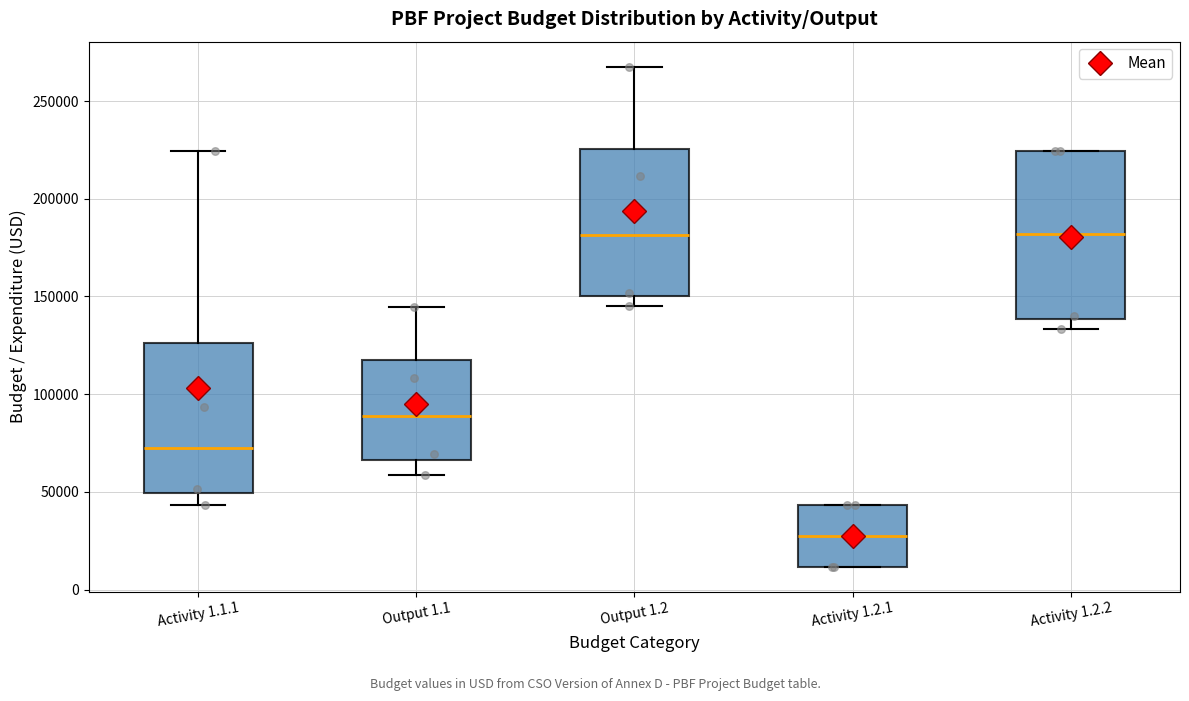

Which box's median line is the lowest?

Activity 1.2.1